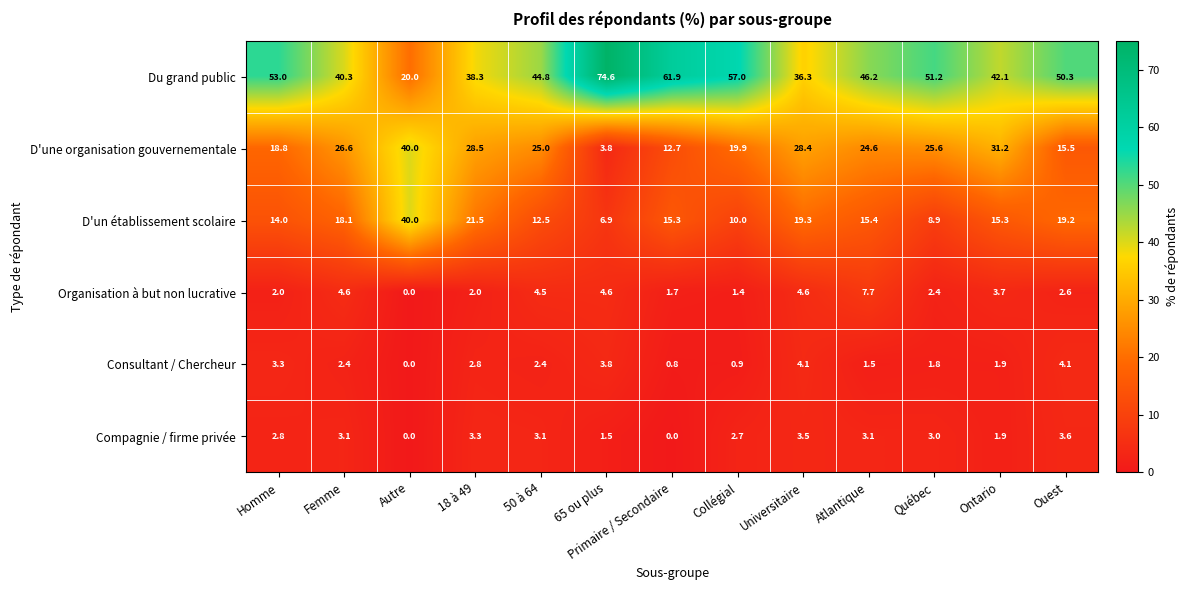

What is the spread (max minus min) of values at Homme?

51.0